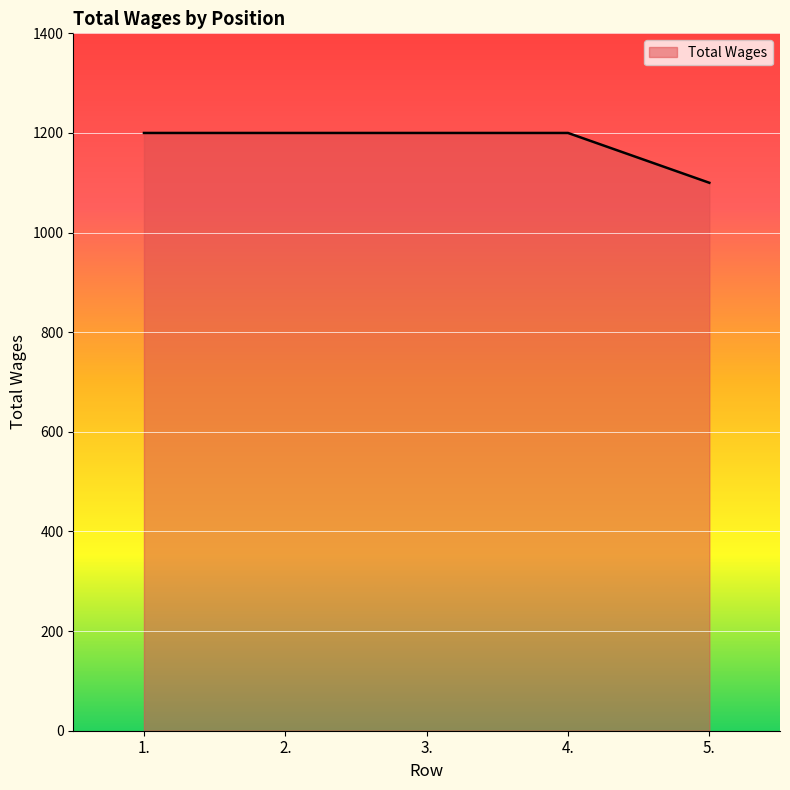

Reading left to right, extract all data points from this chart.

1.=1200	2.=1200	3.=1200	4.=1200	5.=1100